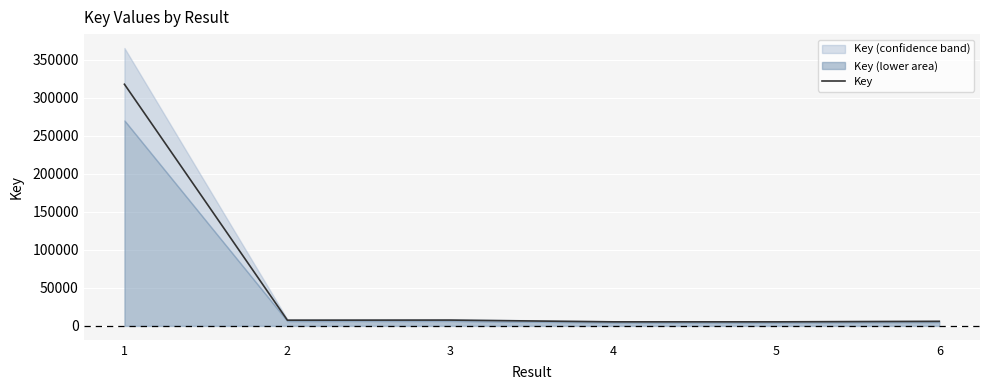

What is the difference between the values at 3 and 5?

2314